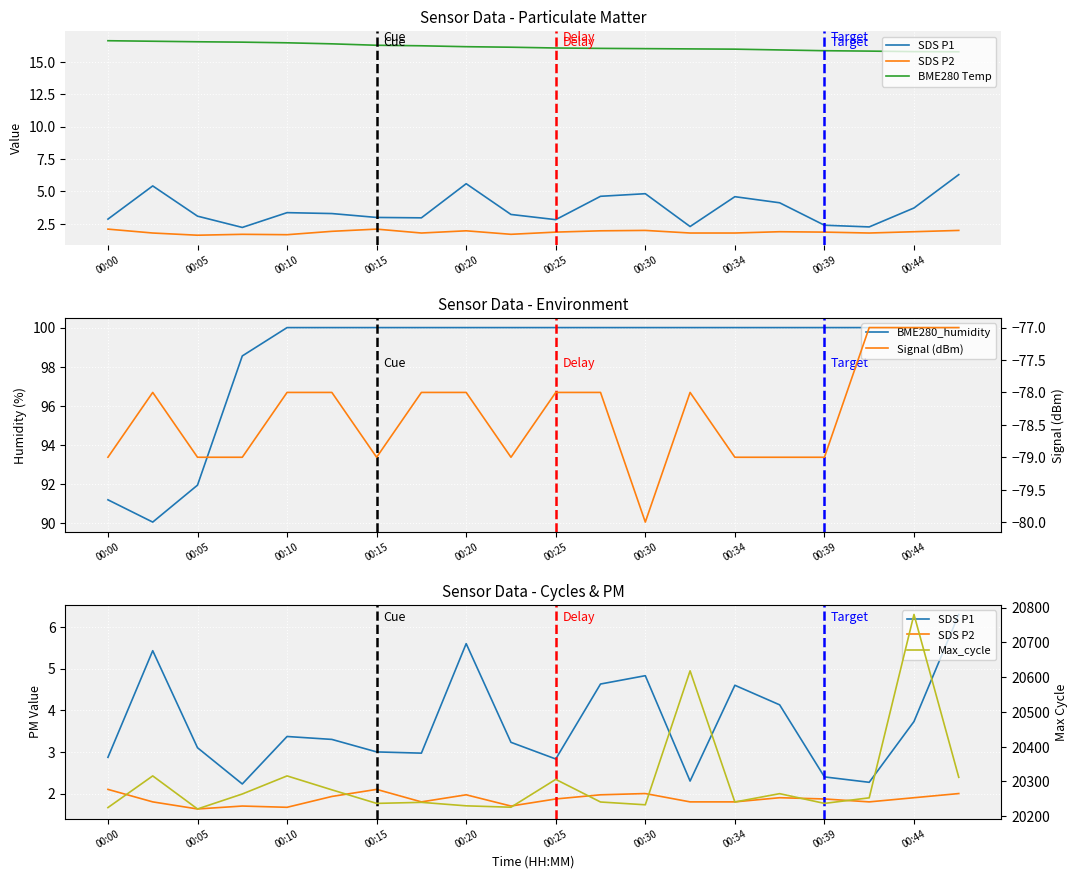

True or false: SDS P2 and Signal (dBm) cross at least once.

False